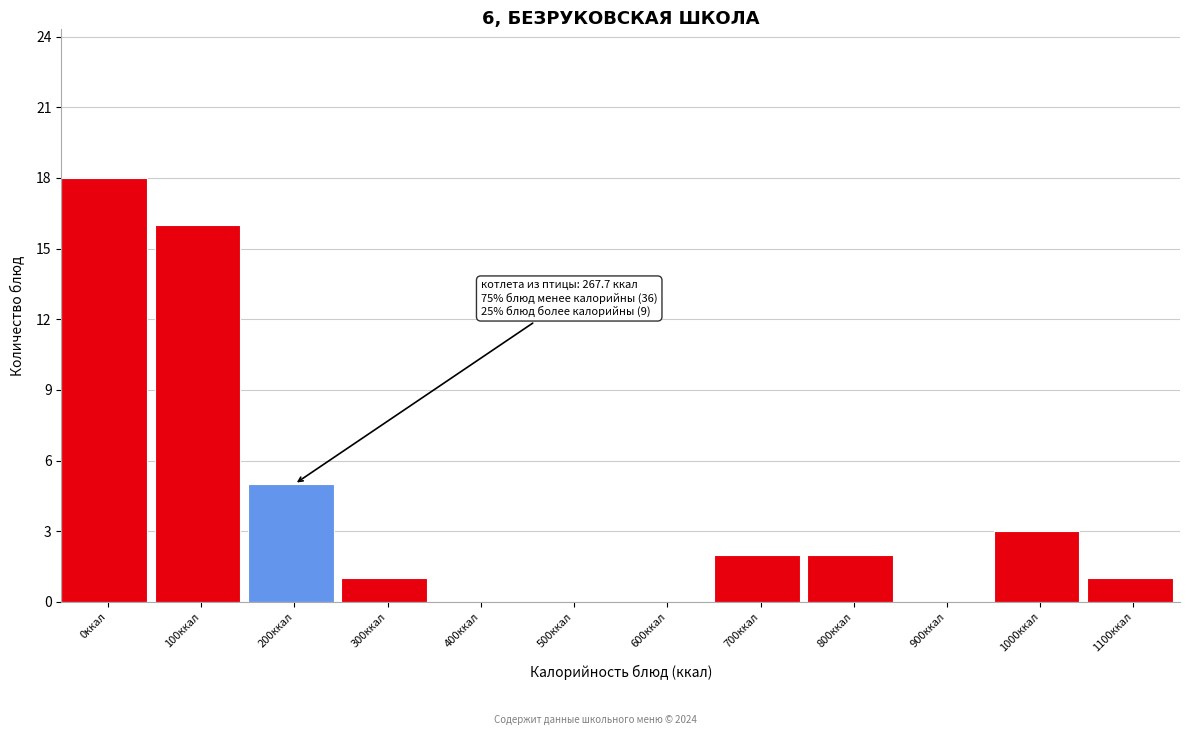

Reading right to left, what are all the values shown in this chart?

1100ккал=1	1000ккал=3	900ккал=0	800ккал=2	700ккал=2	600ккал=0	500ккал=0	400ккал=0	300ккал=1	200ккал=5	100ккал=16	0ккал=18